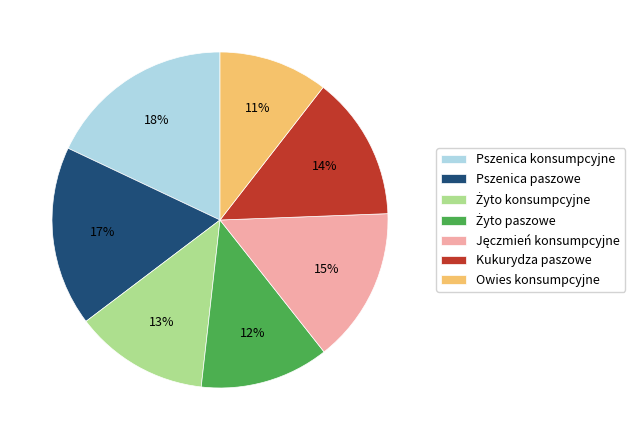

What is the largest slice in the pie chart?

Pszenica konsumpcyjne